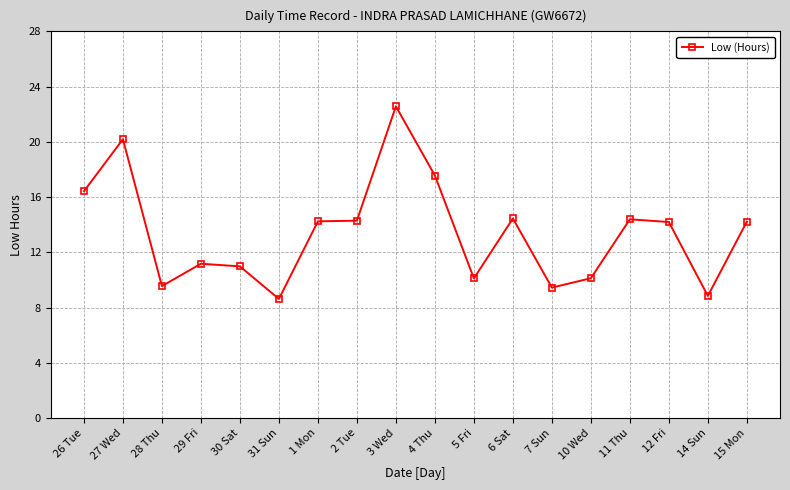

What is the average value?

13.4